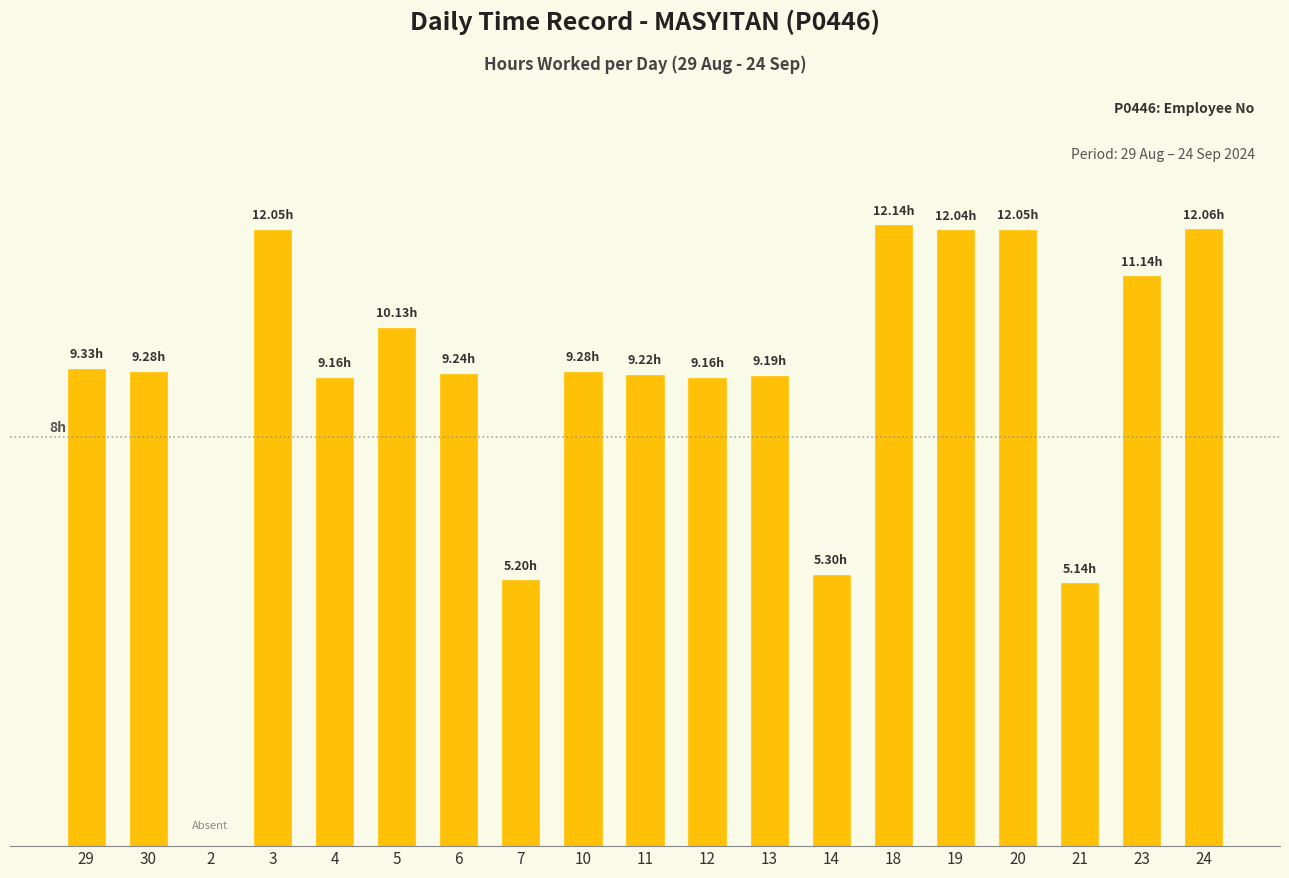

The chart shows a value of 0.0 at 2. True or false?

True